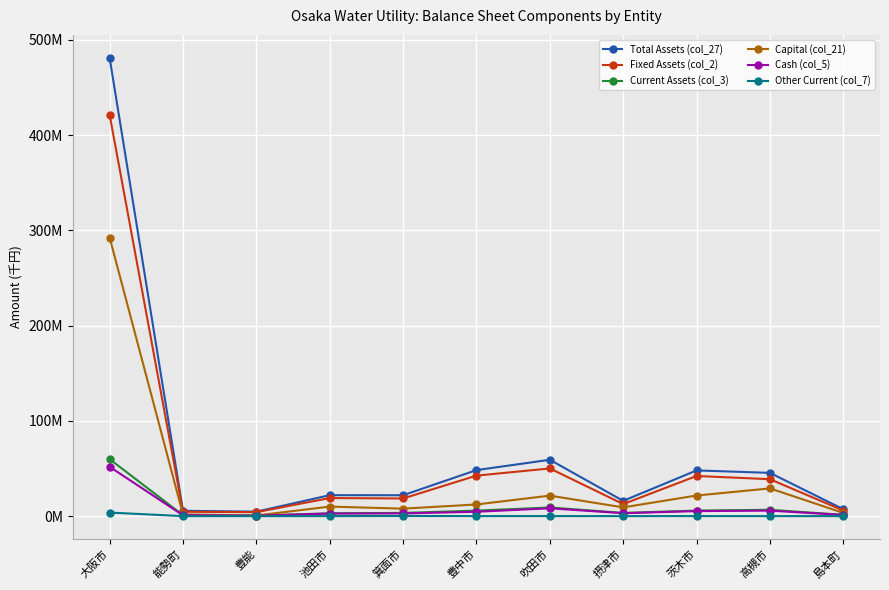

Which category has the lowest value in the Total Assets (col_27) series?

豊能